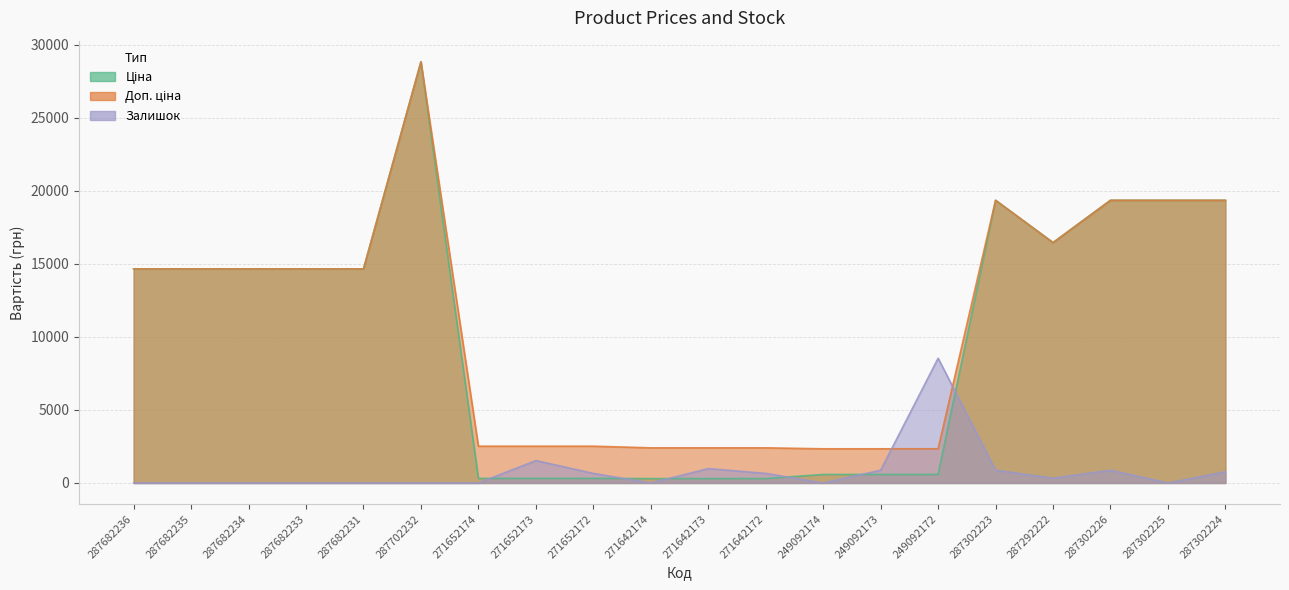

True or false: Ціна and Доп. ціна intersect in this chart.

False